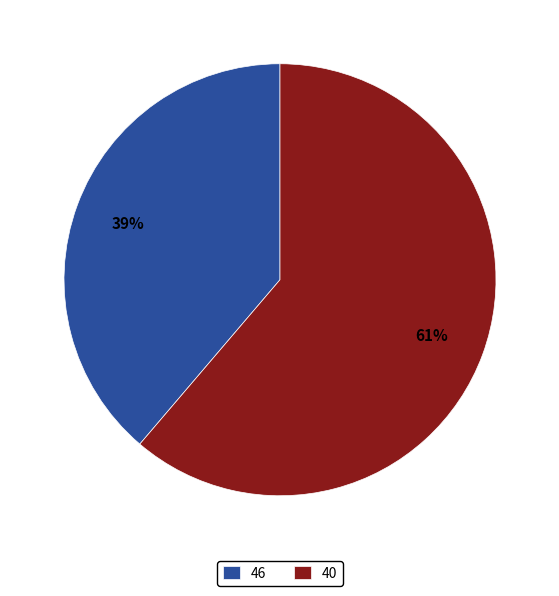

Is it true that 46 is 39% of the pie?

True